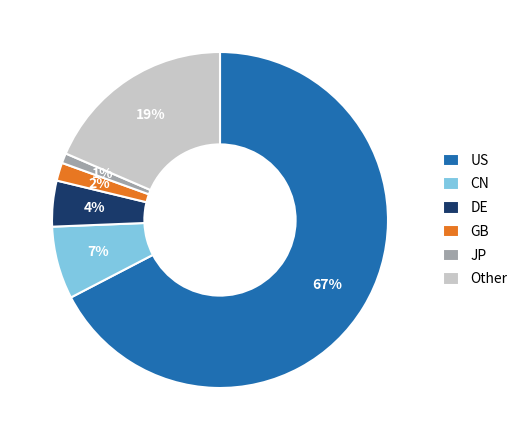

What percentage is the Other slice, to the nearest percent?

19%